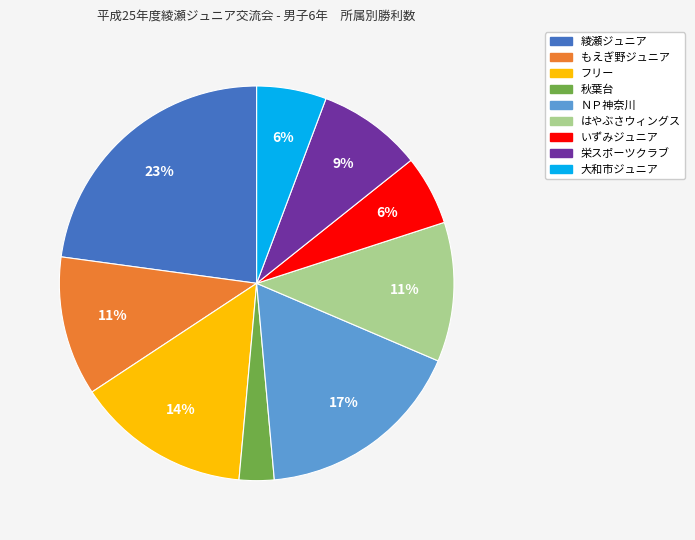

What is the ratio of the value at 栄スポーツクラブ to the value at 綾瀬ジュニア?

0.4